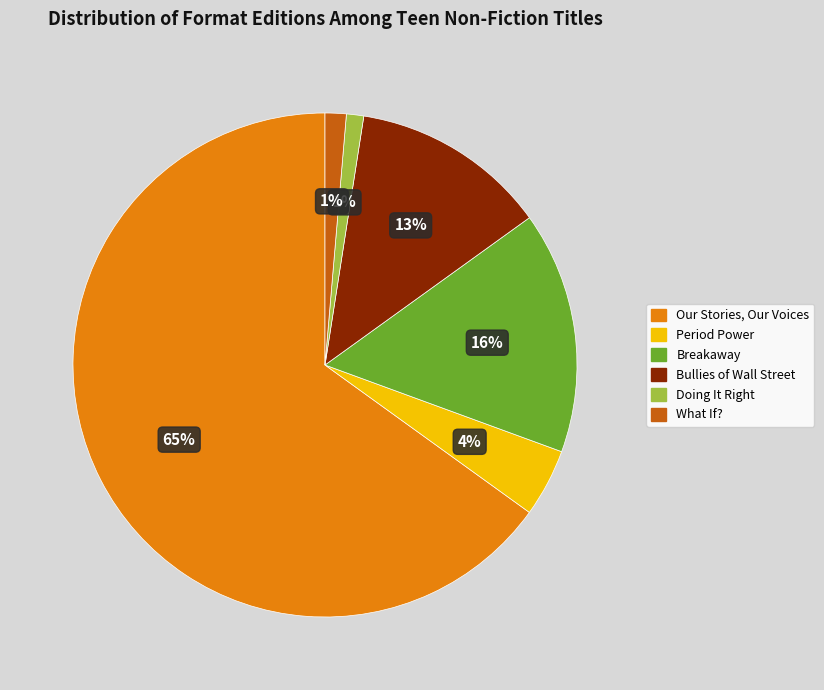

To the nearest percent, what is the average slice percentage?

17%